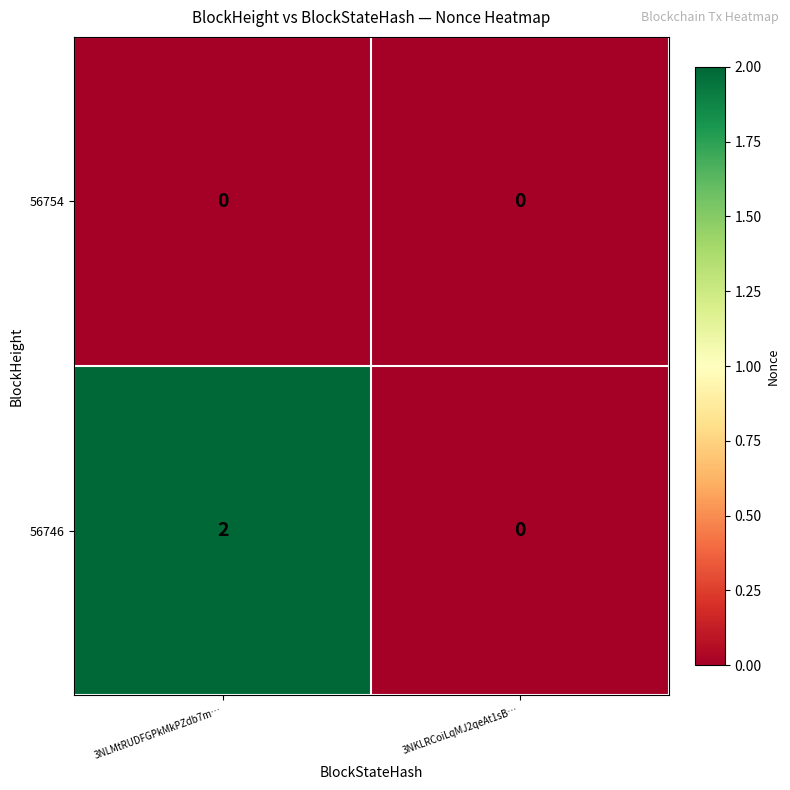

Which series changed the most between 3NLMtRUDFGPkMkPZdb7m… and 3NKLRCoiLqMJ2qeAt1sB…?

56746